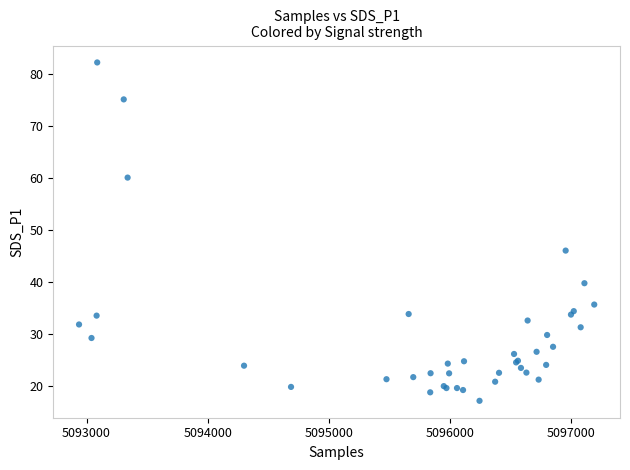

What Y value in the scatter plot is closest to 49?

46.0